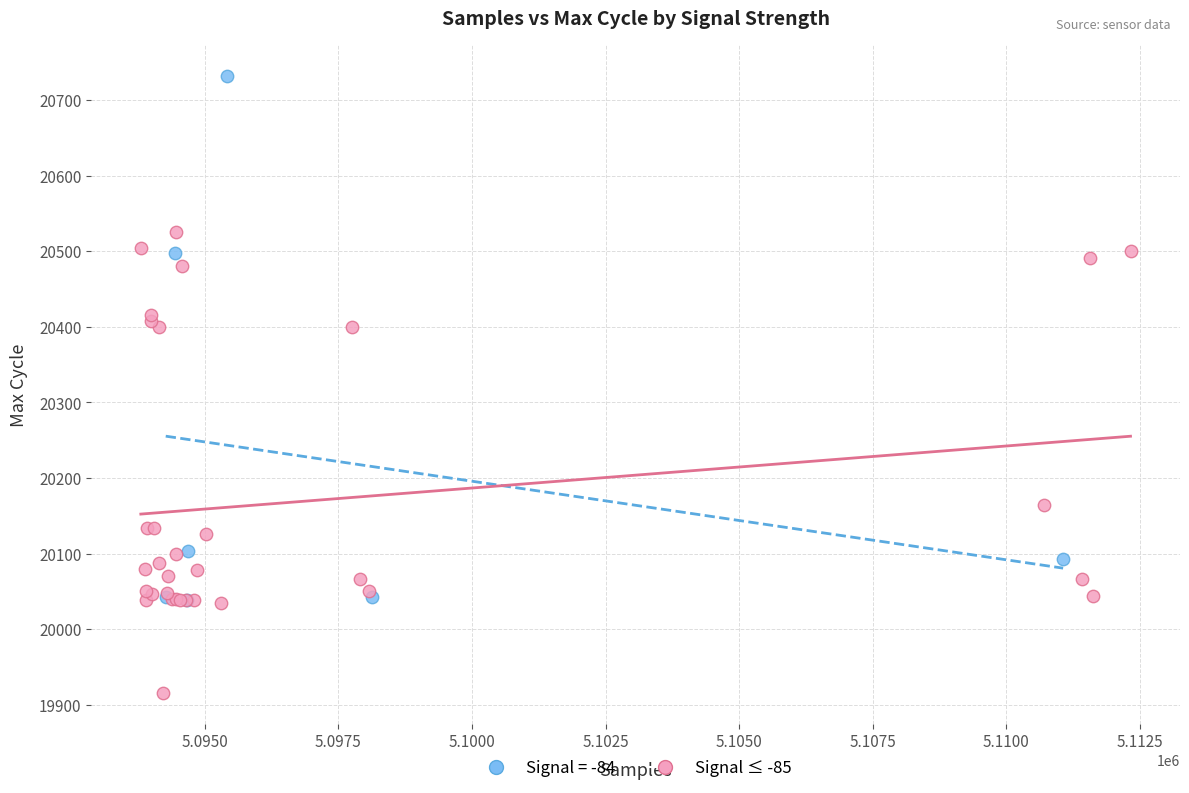

Which series contains the lowest Y value?

Signal ≤ -85